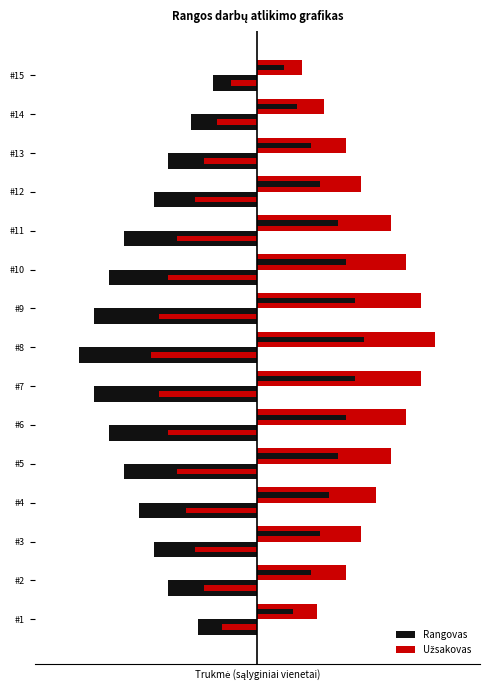

Rank the series by their maximum value, from highest to lowest.

Užsakovas, Rangovas